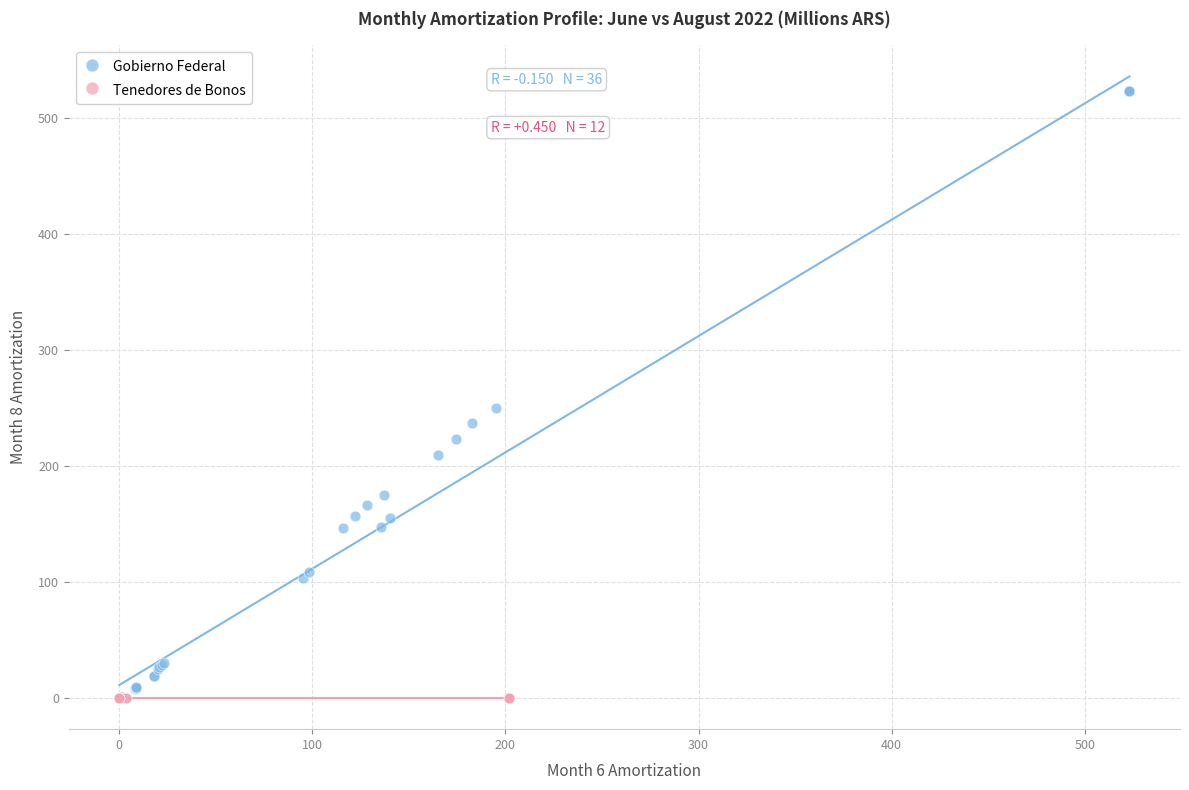

Which series contains the highest Y value?

Gobierno Federal